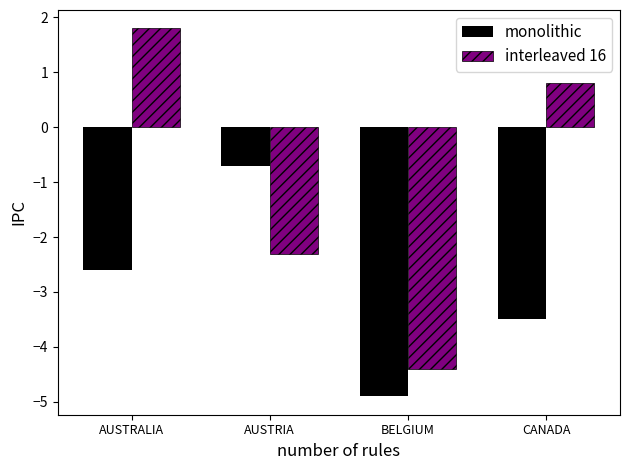

List the series in order of their peak value, highest first.

interleaved 16, monolithic